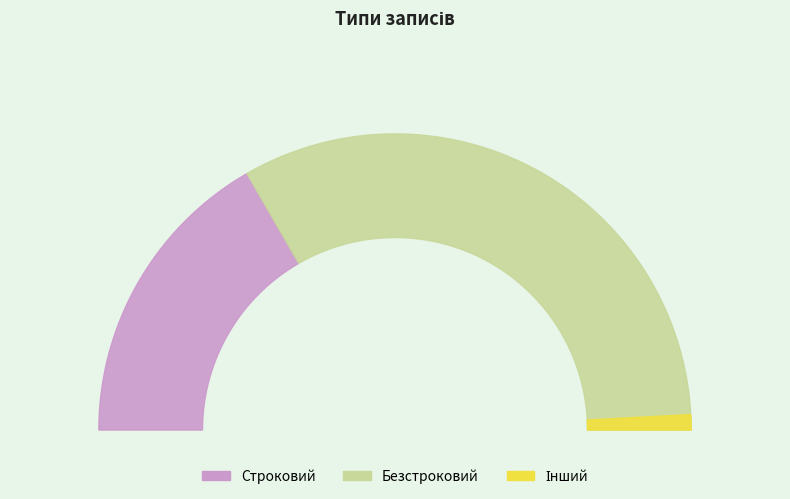

Approximately how many times larger is the value at Безстроковий compared to Строковий?

2.0